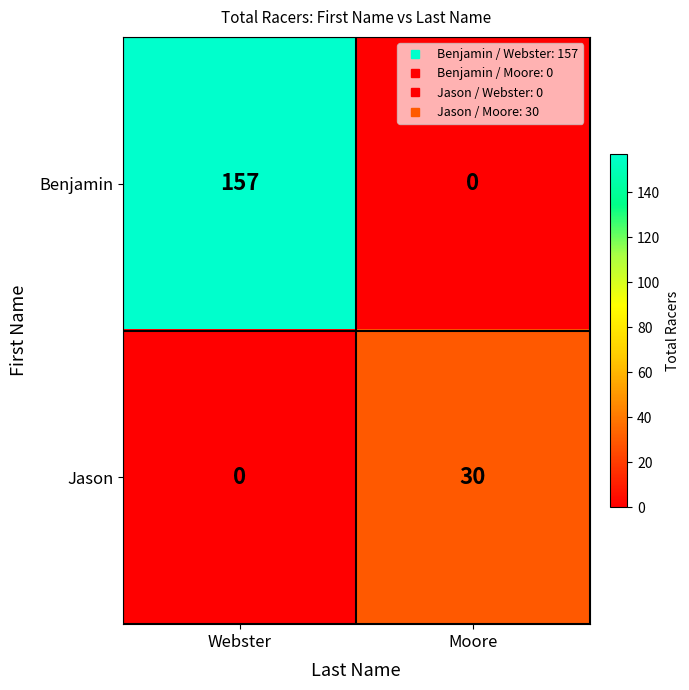

Which series changed the most between Webster and Moore?

Benjamin